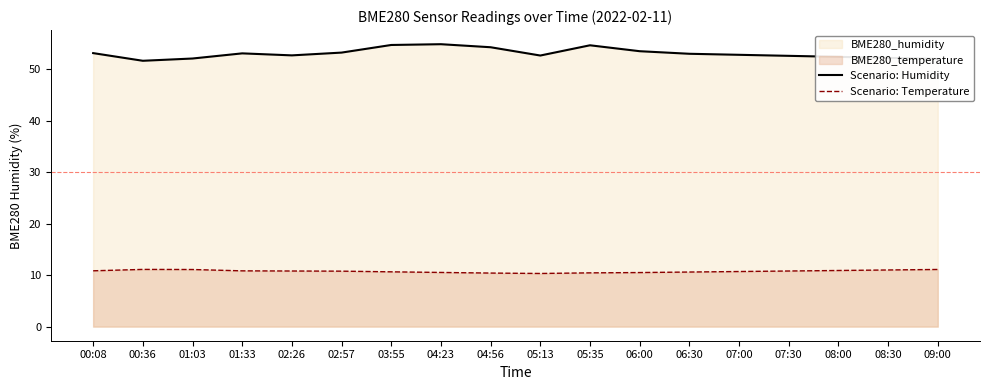

Rank the series by their average value, from highest to lowest.

Scenario: Humidity, Scenario: Temperature